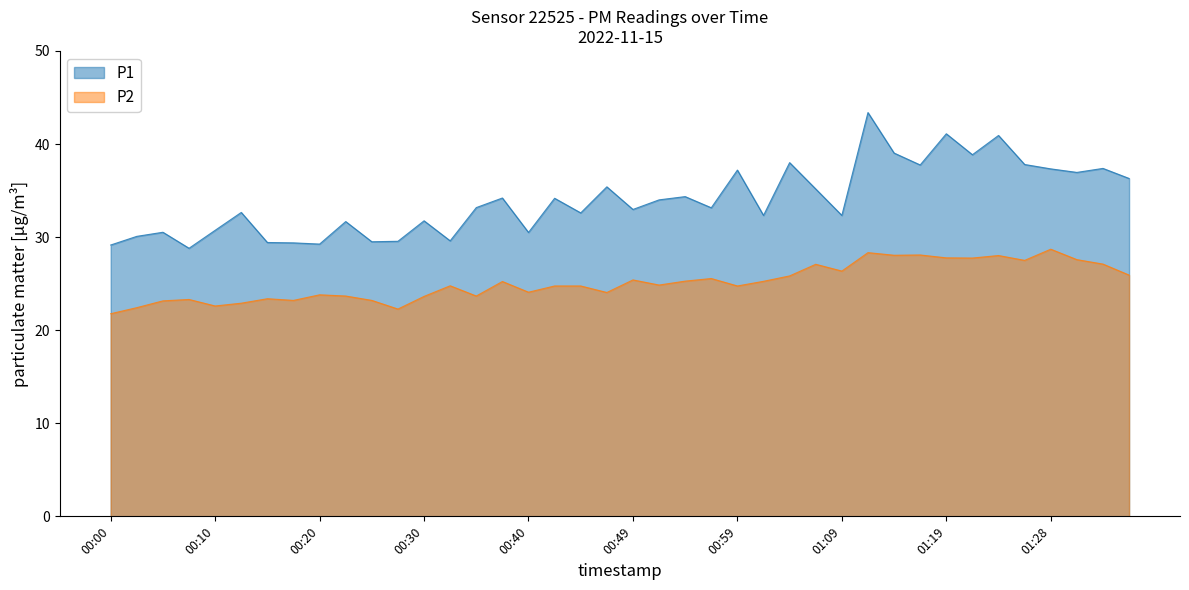

Which category has the highest value in the P1 series?

01:11